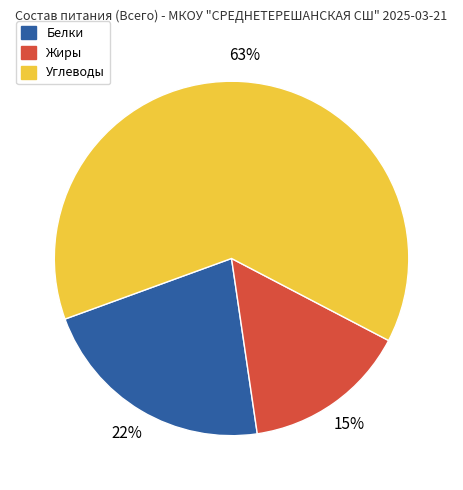

Combined, do Углеводы and Белки account for over 50%?

Yes